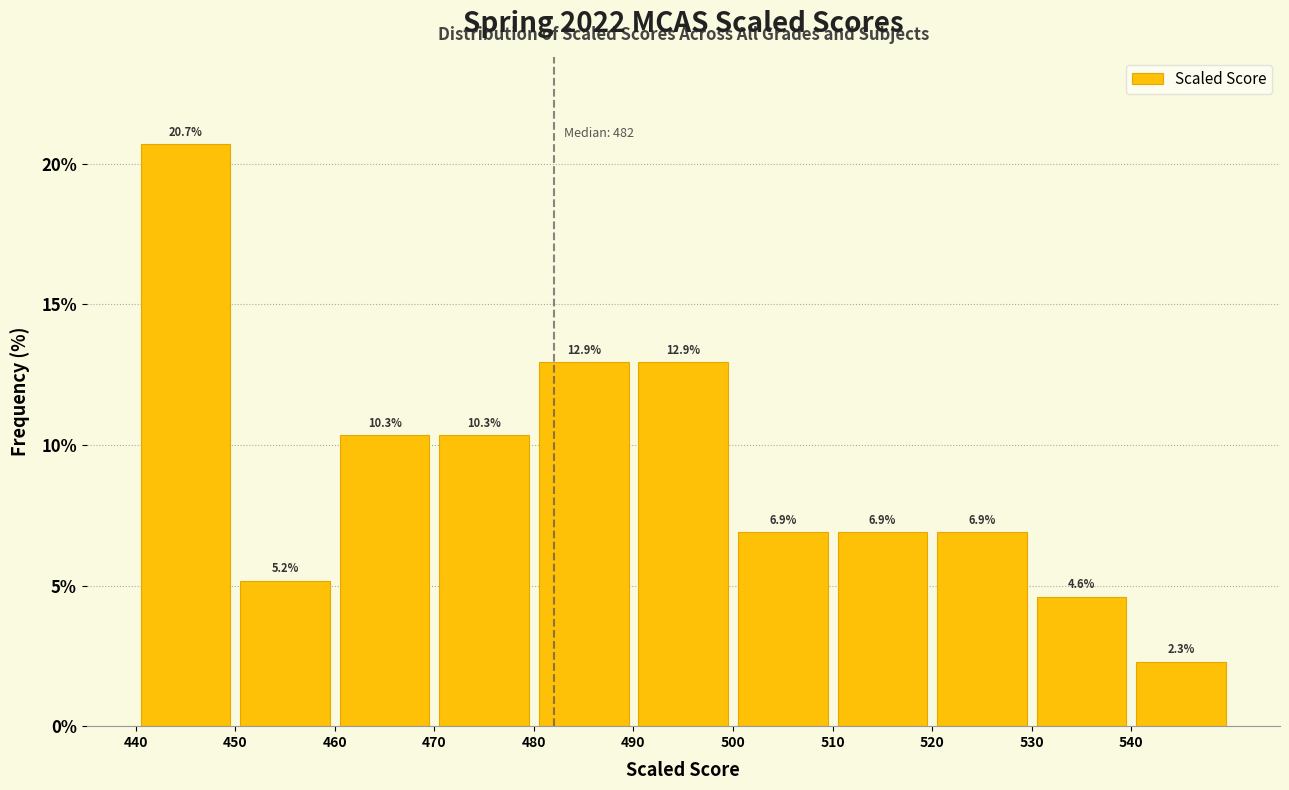

Reading left to right, list every bar in this chart as the range it spans on the x-axis followed by its height.

440 to 450: 20.7
450 to 460: 5.2
460 to 470: 10.3
470 to 480: 10.3
480 to 490: 12.9
490 to 500: 12.9
500 to 510: 6.9
510 to 520: 6.9
520 to 530: 6.9
530 to 540: 4.6
540 to 550: 2.3